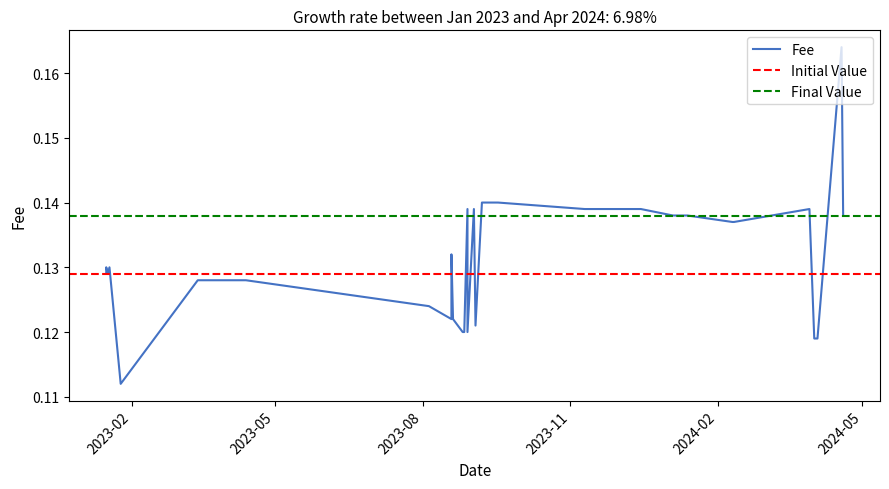

The chart shows a value of 0.1 at 2024-01-13. True or false?

True